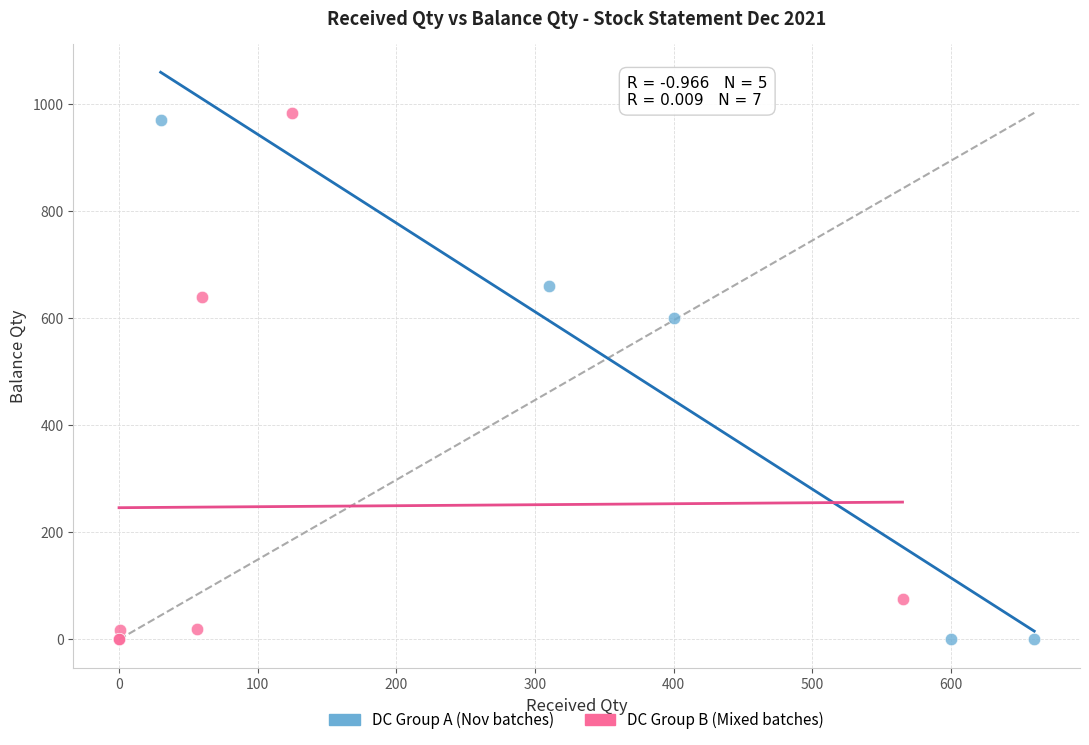

What are all the series names shown in the legend?

DC Group A (Nov batches), DC Group B (Mixed batches)